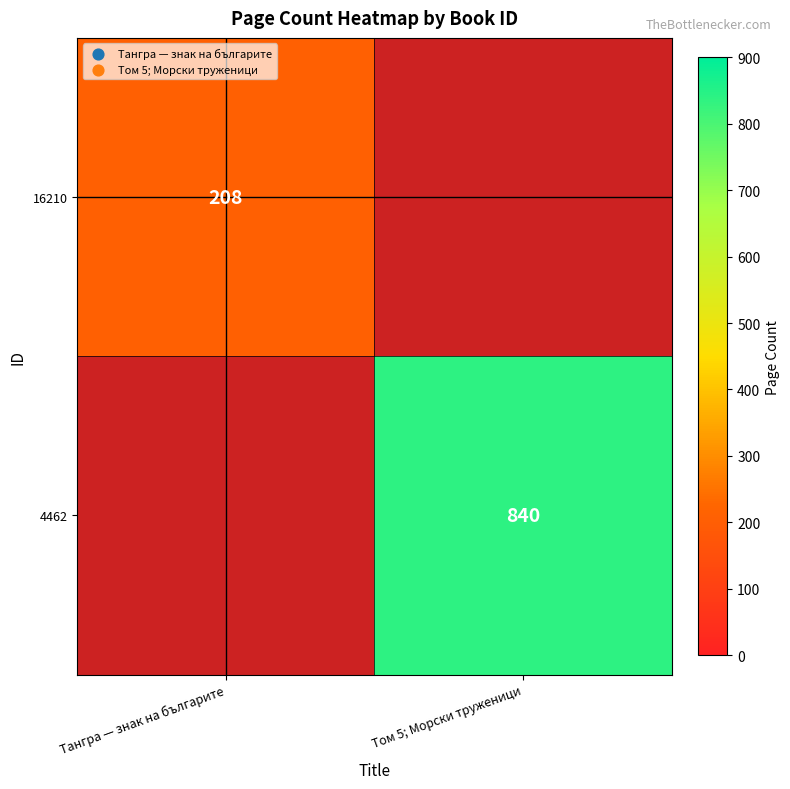

The 16210 series shows 139 at Тангра — знак на българите. True or false?

False